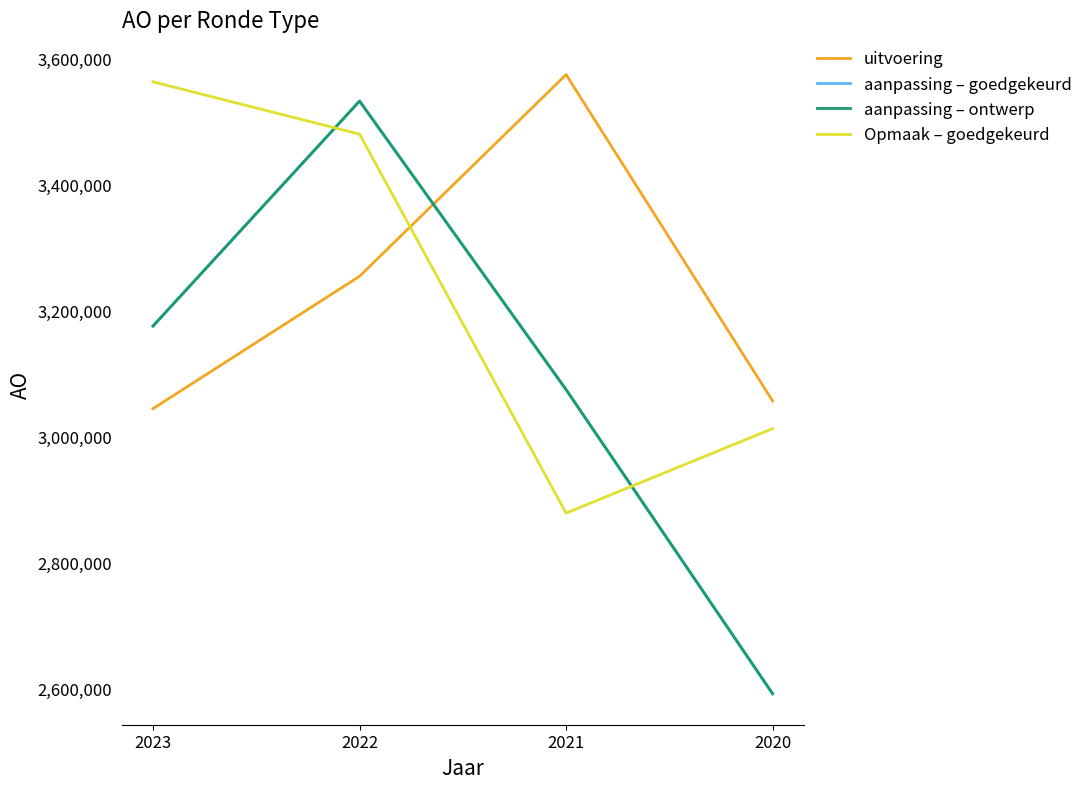

Does the chart display data point markers on the line(s)?

No